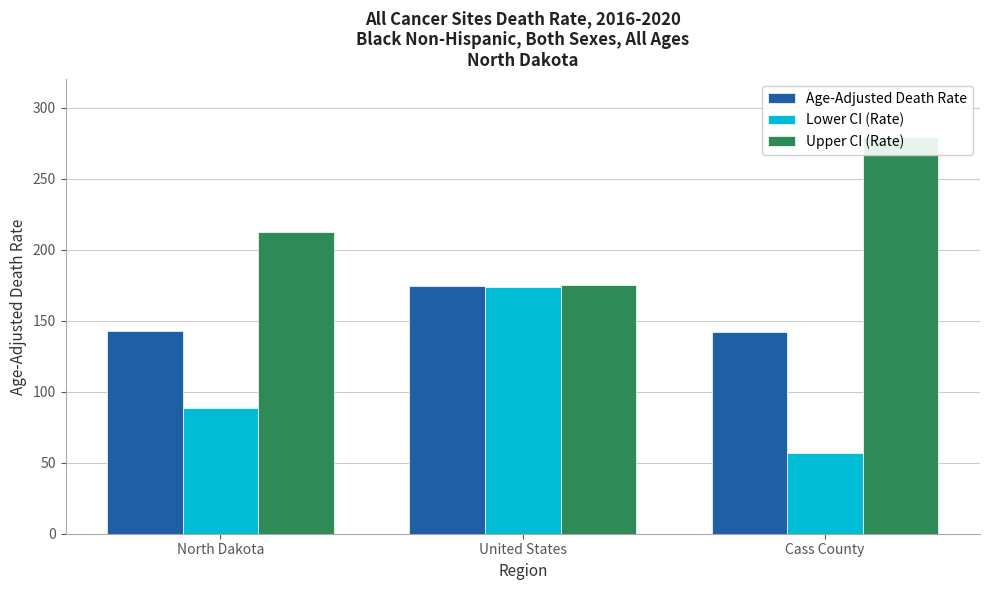

Is the value of Age-Adjusted Death Rate at United States greater than the value of Lower CI (Rate) at North Dakota?

Yes